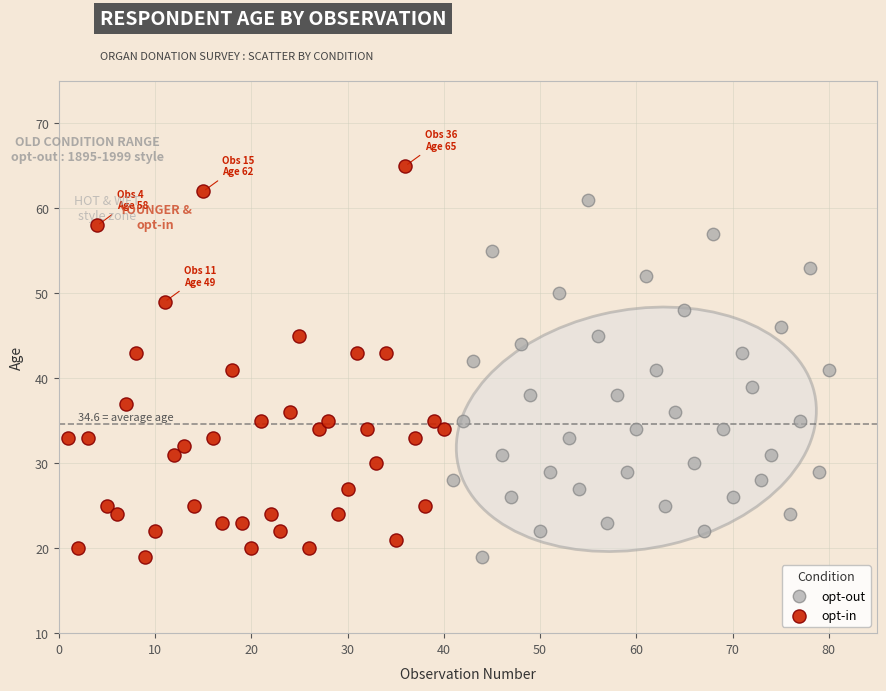

Which series has the widest spread of Y values?

opt-in